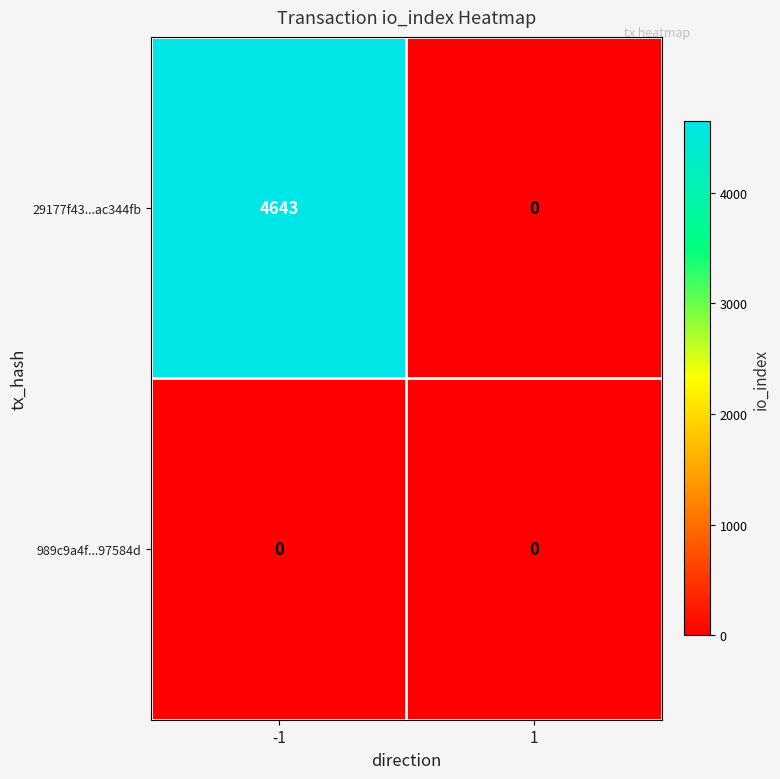

What is the greatest value displayed?

4643